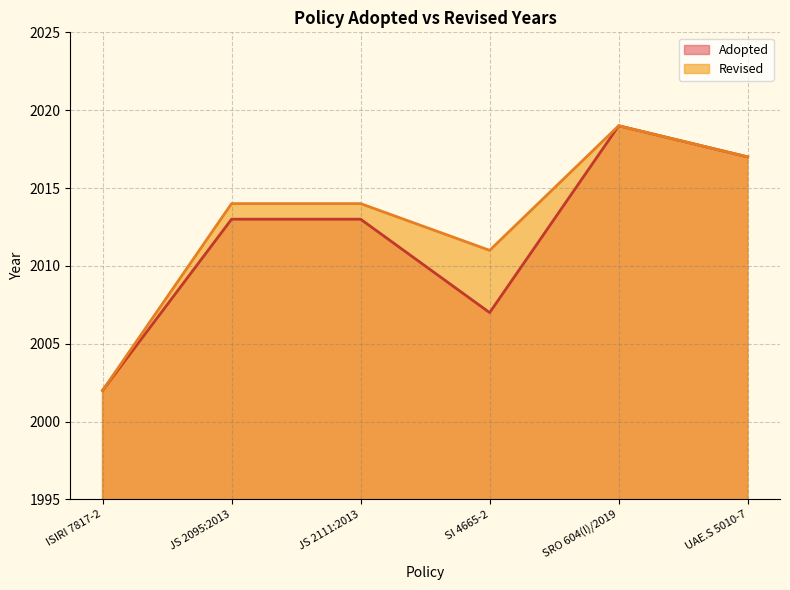

Which has a higher value, UAE.S 5010-7 or JS 2111:2013?

UAE.S 5010-7